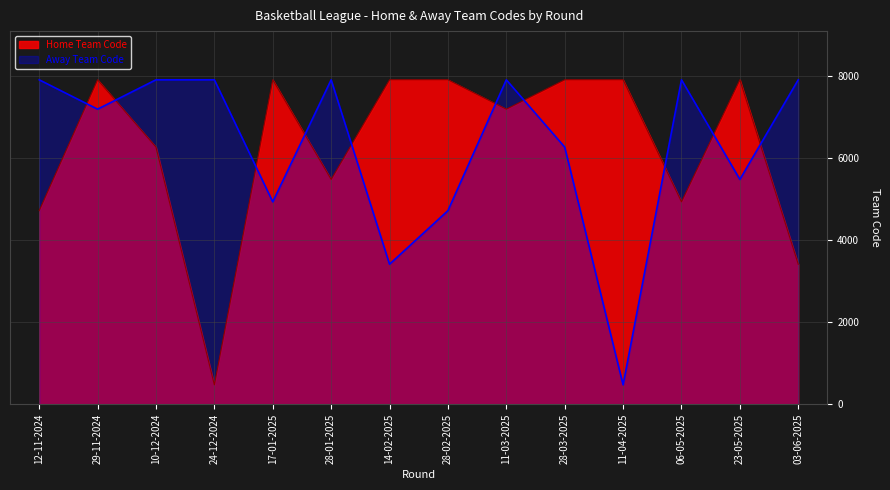

What is the value of the Away Team Code point at the 12th from the left?

7904